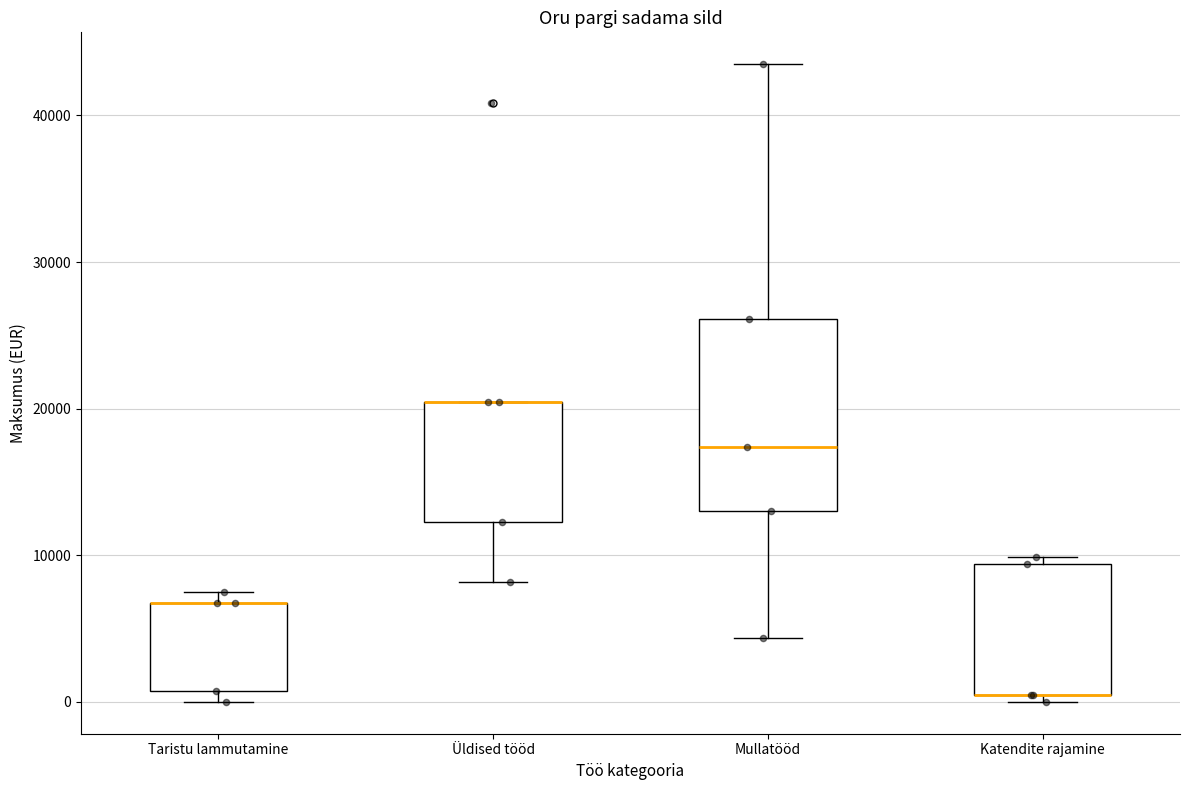

Comparing the boxes themselves (not the whiskers), which one is the tallest?

Mullatööd